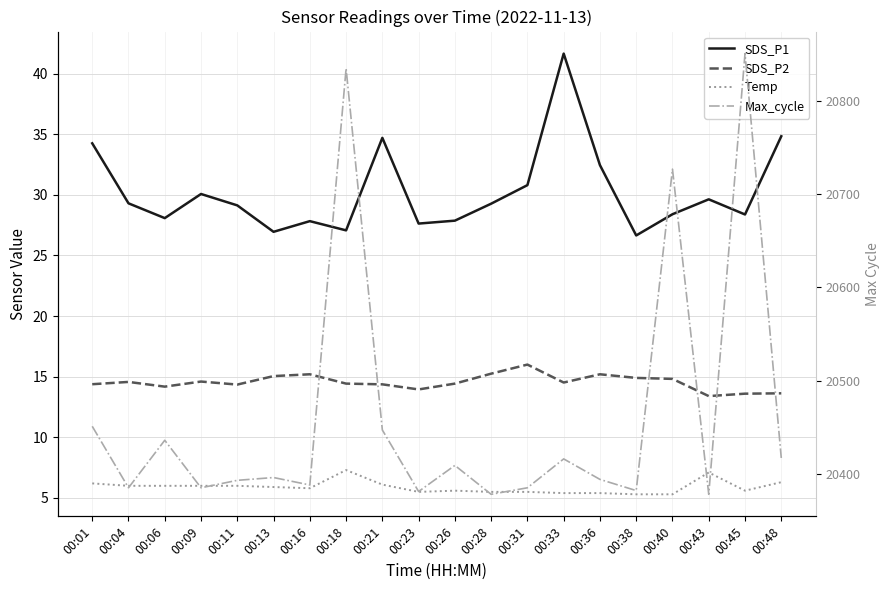

Rank the categories by SDS_P1 value from highest to lowest.

00:33, 00:48, 00:21, 00:01, 00:36, 00:31, 00:09, 00:43, 00:04, 00:28, 00:11, 00:40, 00:45, 00:06, 00:26, 00:16, 00:23, 00:18, 00:13, 00:38